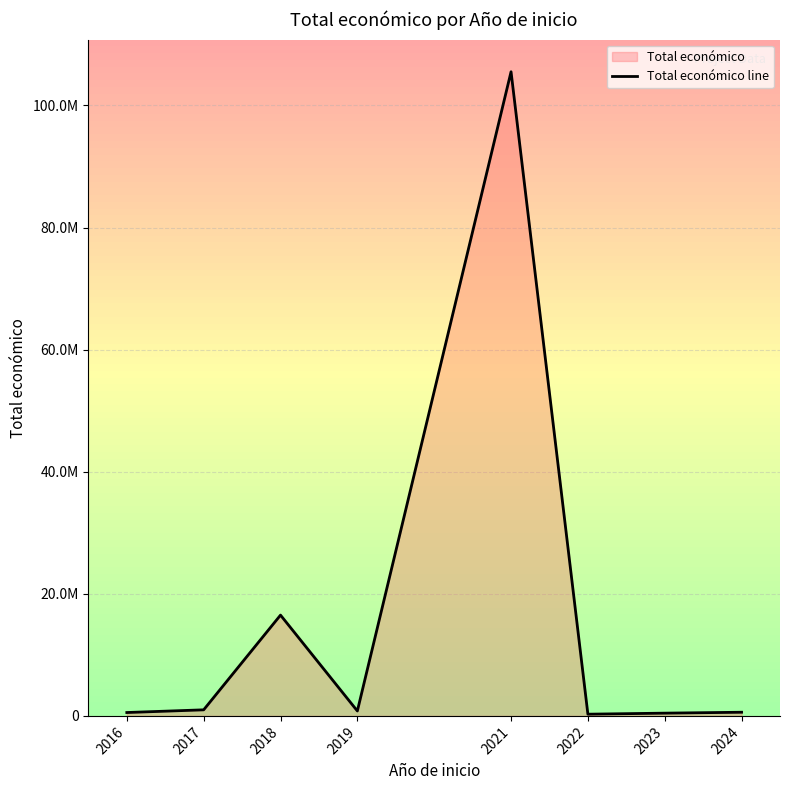

At which label is the value closest to 52896451?

2018